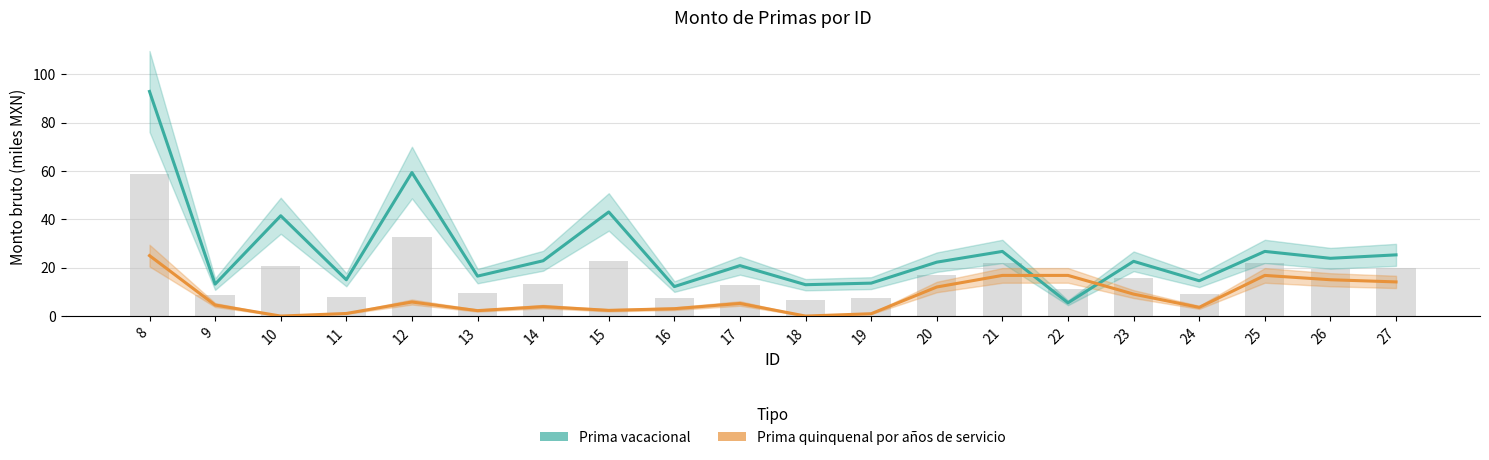

Which series has the widest spread of values?

Prima vacacional